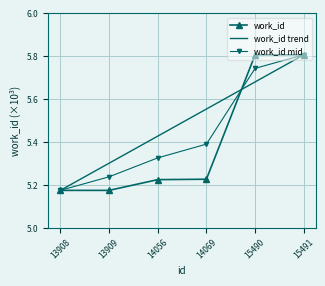

Which category has the highest value in the work_id mid series?

15491